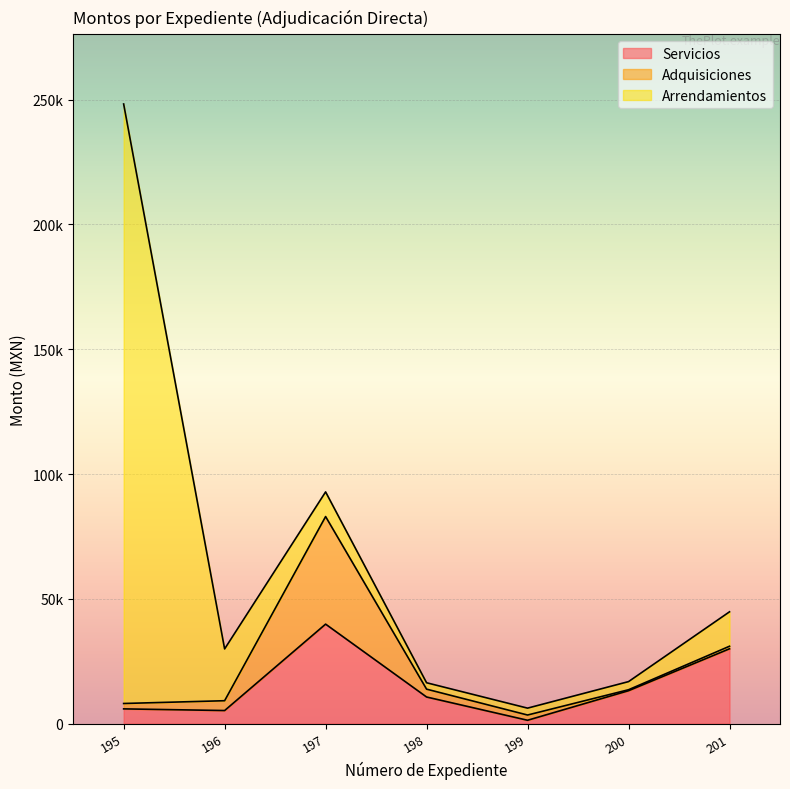

What is the difference between the Servicios values at 197 and 201?

9875.0